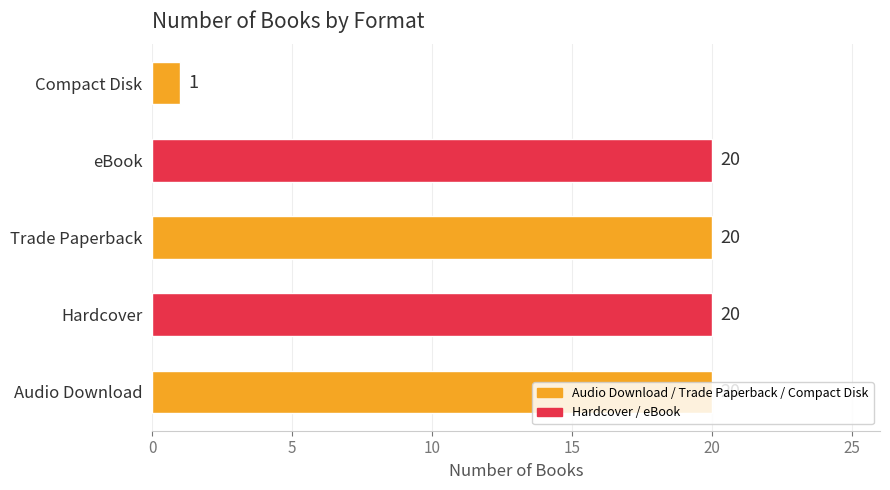

Where is the data nearest to the value 10?

Compact Disk